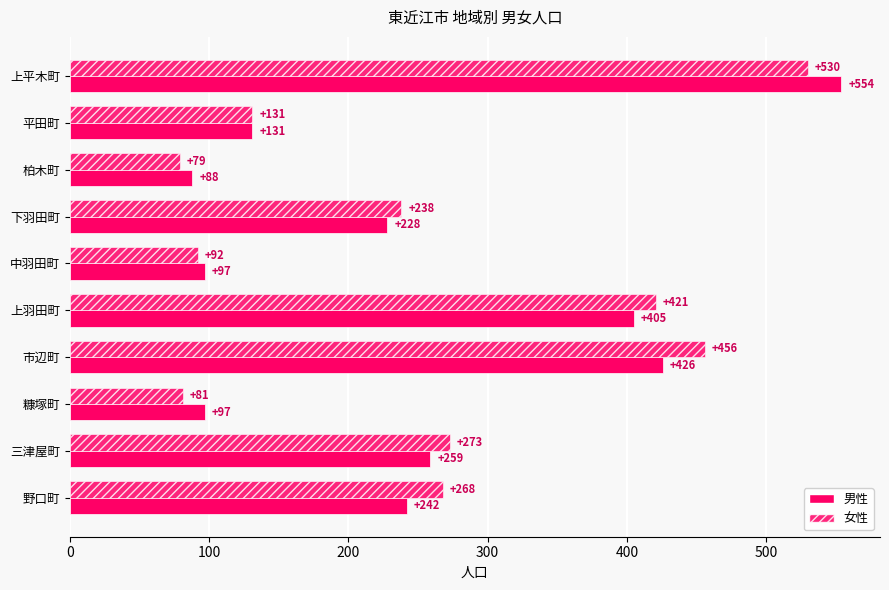

Reading left to right, list all the values displayed in this chart.

男性: 554	131	88	228	97	405	426	97	259	242
女性: 530	131	79	238	92	421	456	81	273	268